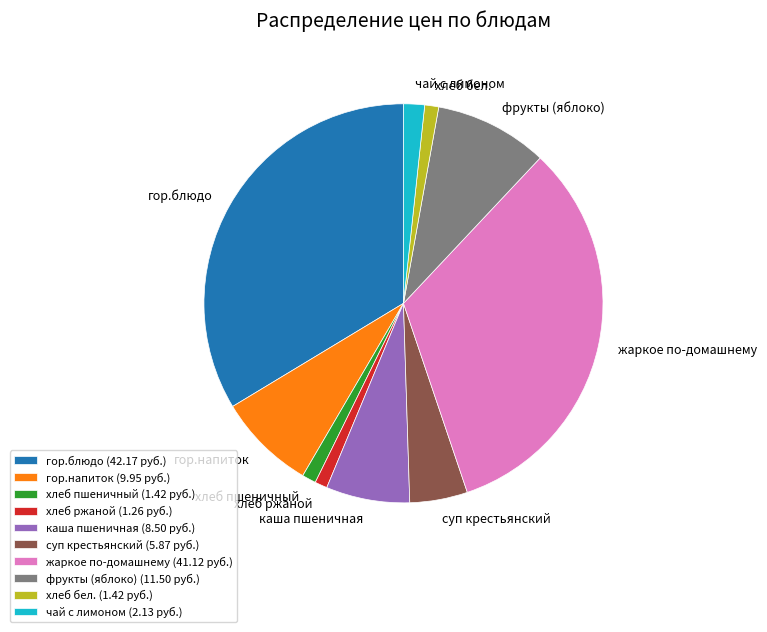

Is there any slice that represents more than half of the pie?

No